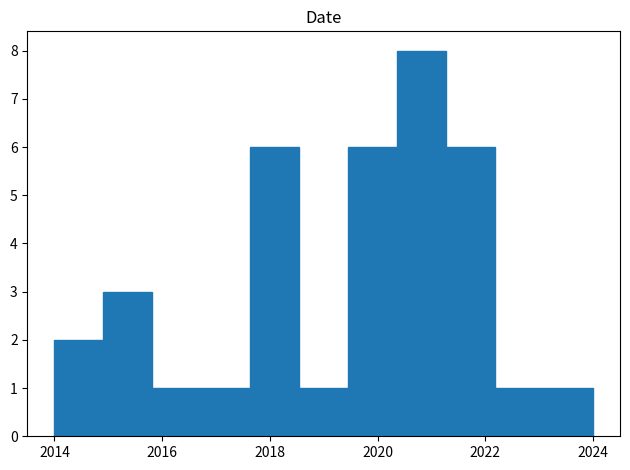

Which range on the x-axis has the tallest bar?

2020.4 to 2021.2